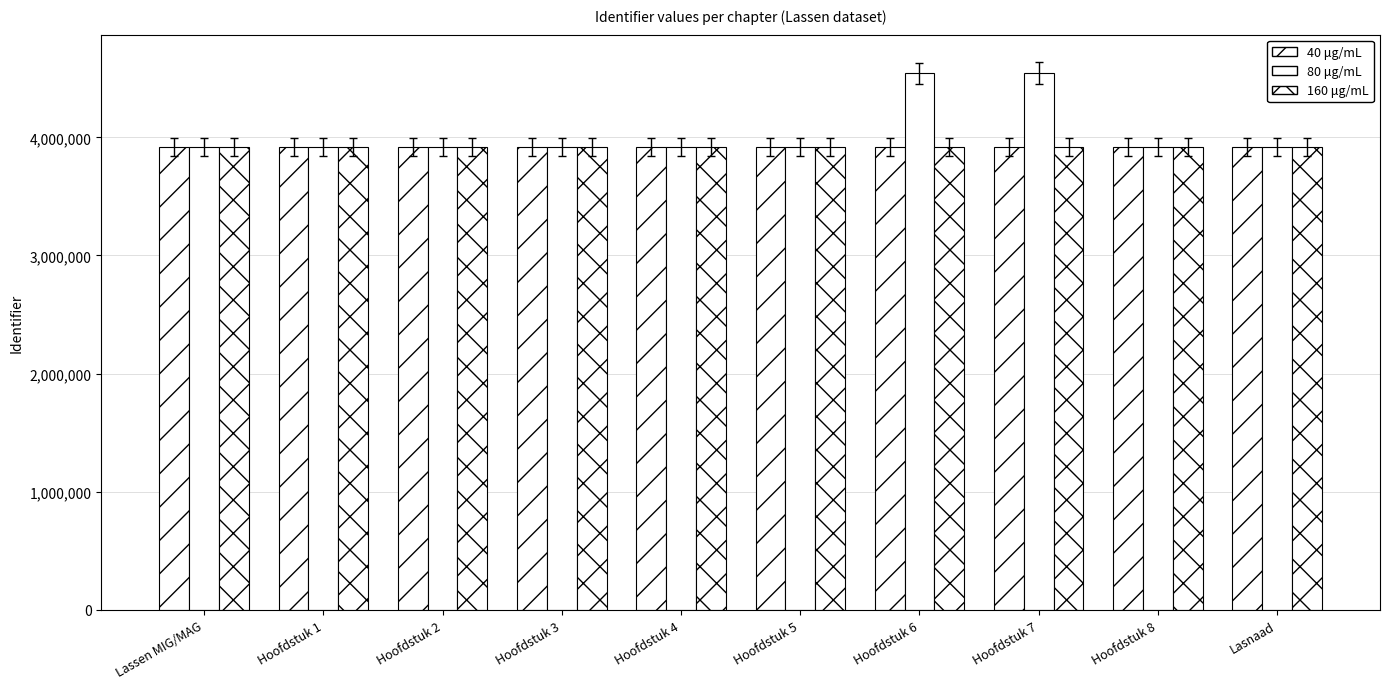

At how many categories does at least one series exceed 4020277?

2